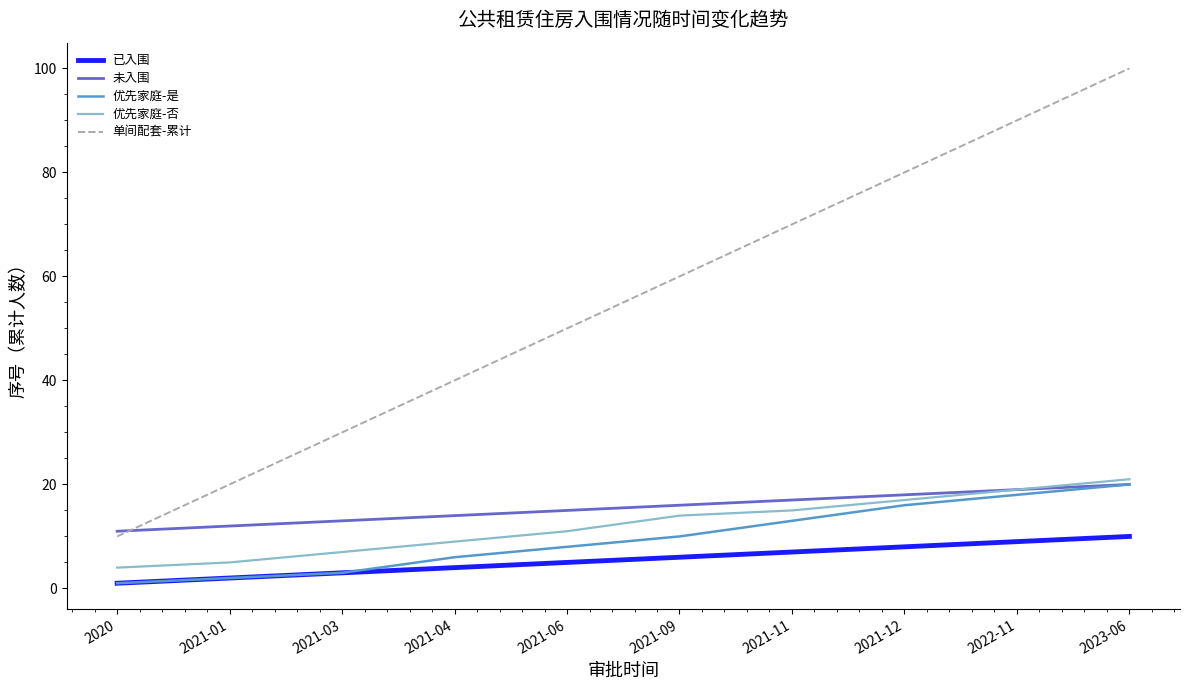

At how many categories does at least one series exceed 29?

8